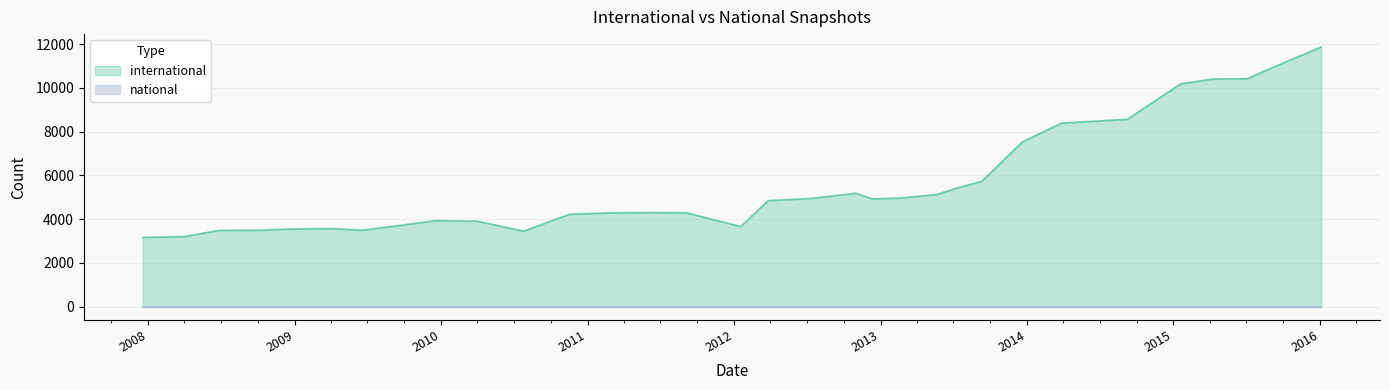

True or false: national has more than 0 interior local peaks.

False